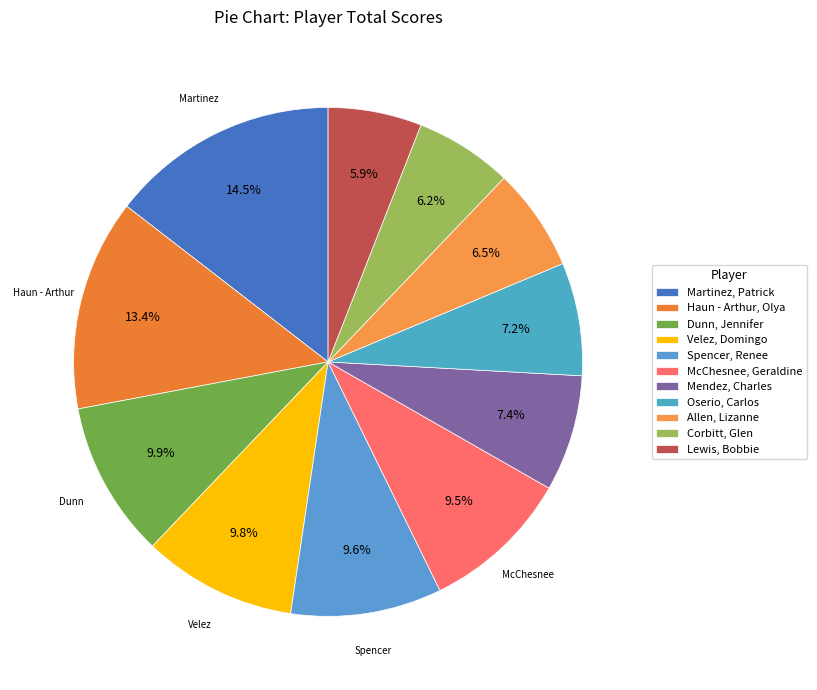

To the nearest percent, what portion does Oserio, Carlos represent?

7%